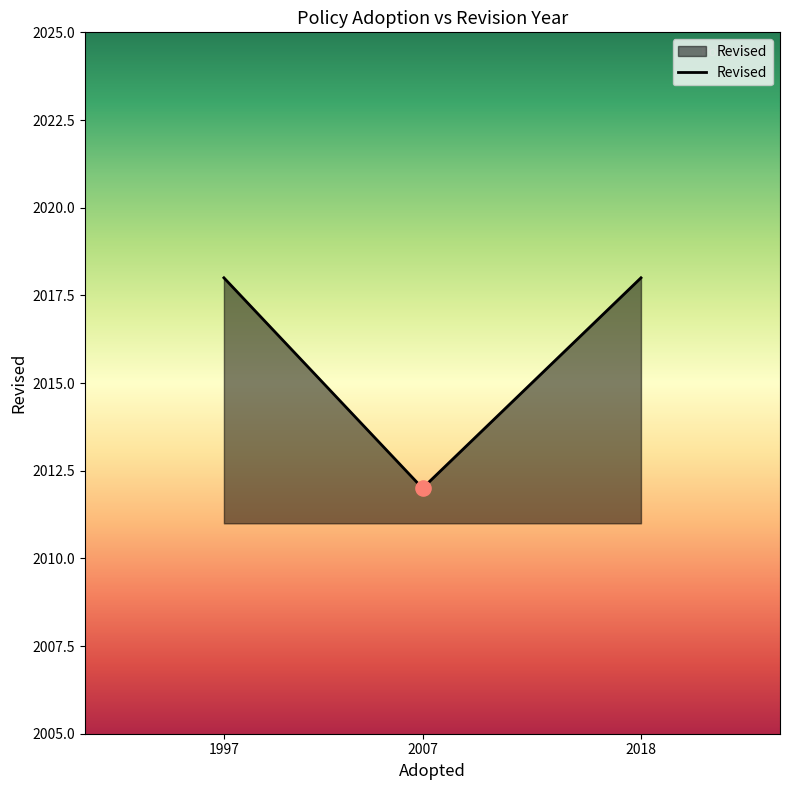

What is the change in value from 2007 to 2018?

+6